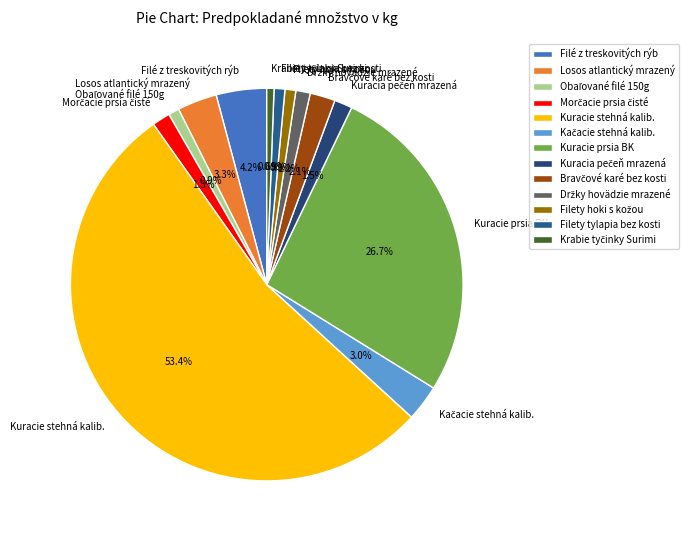

To the nearest percent, what is the difference between the largest and smallest slice percentages?

53%